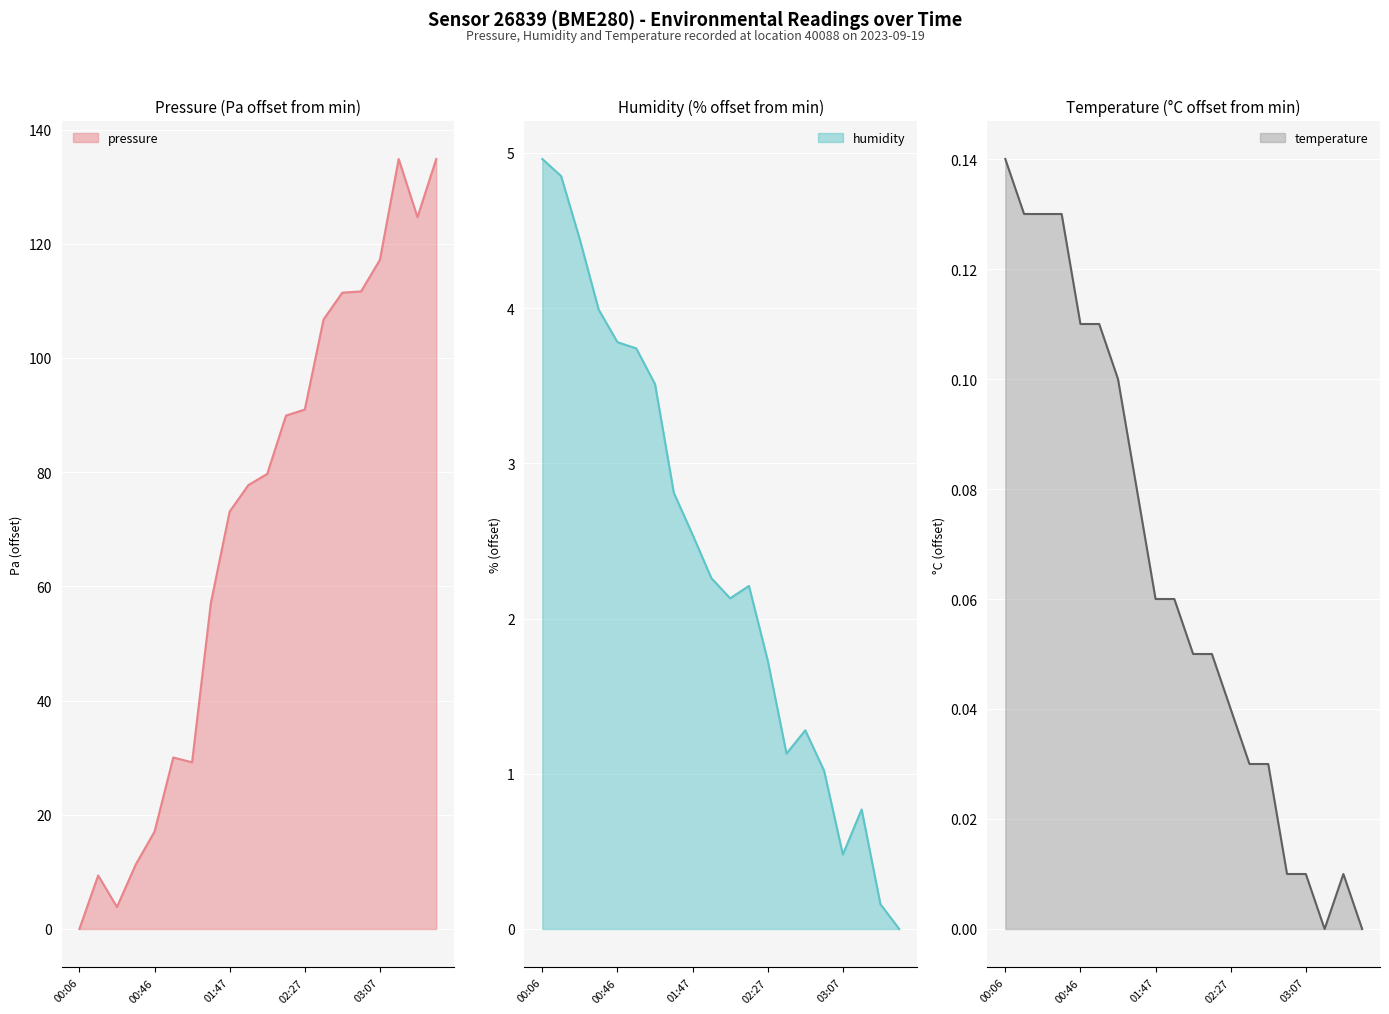

How many values in the humidity series are below 2?

8